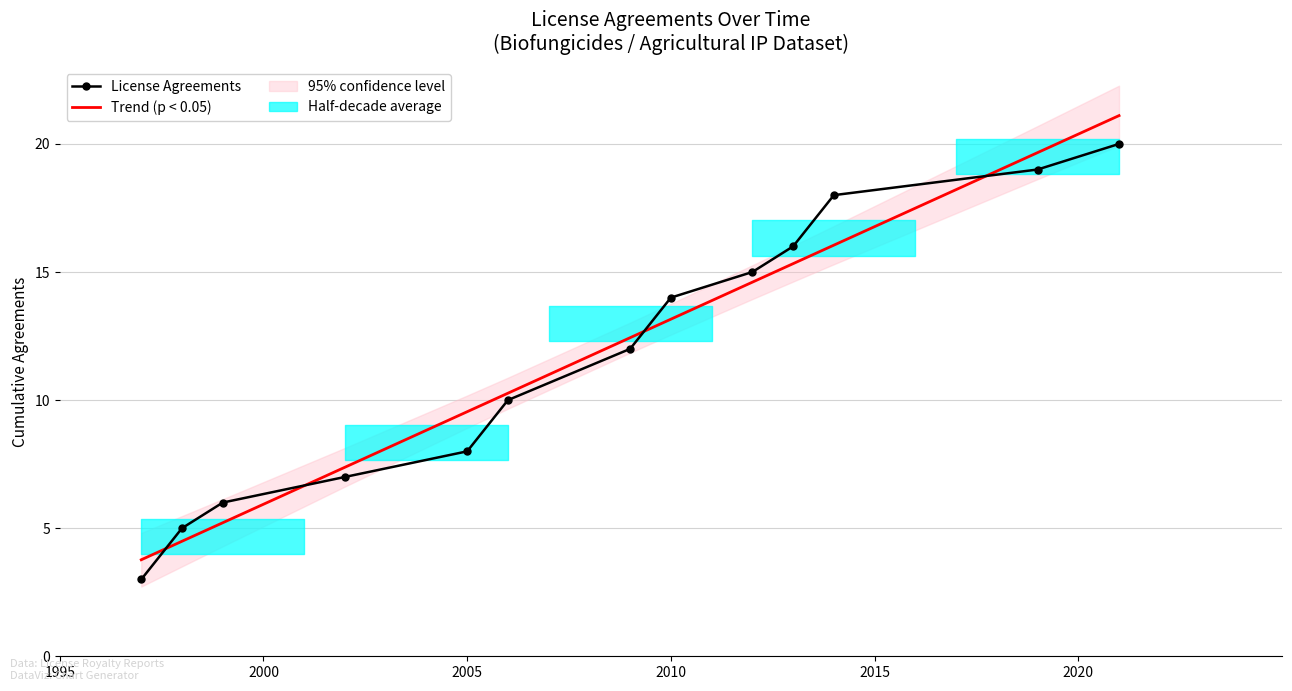

What is the maximum value for Trend (p < 0.05)?

21.1